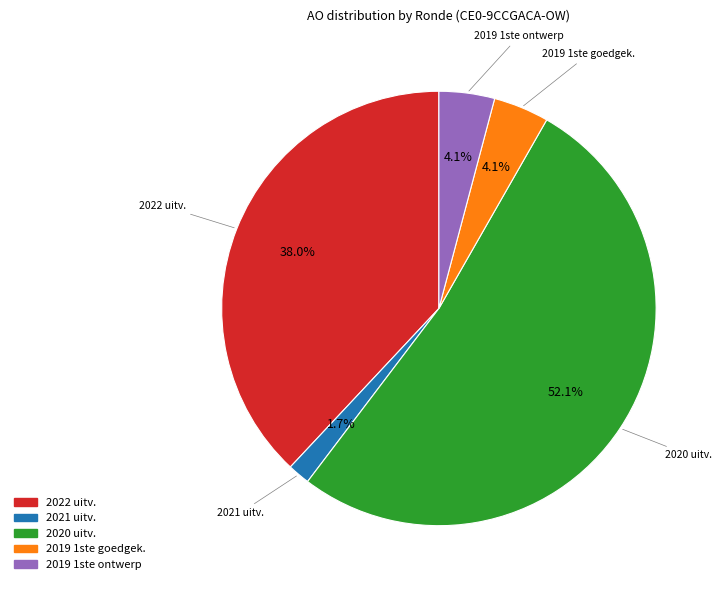

Is there a majority slice in this chart?

Yes